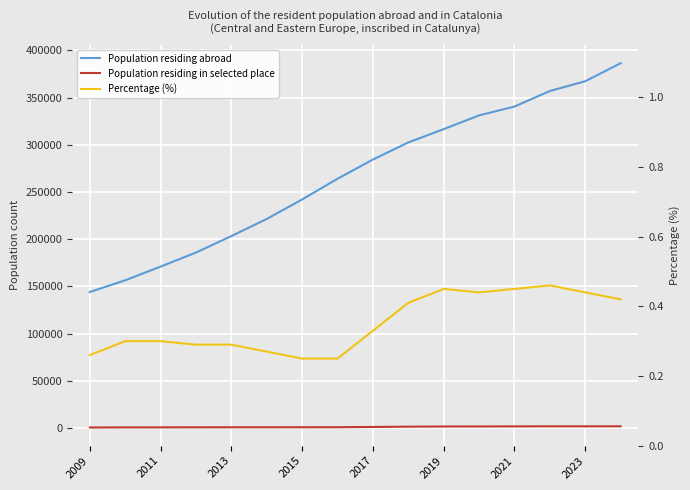

Is it true that Percentage (%) equals 0.3 at 2013?

True